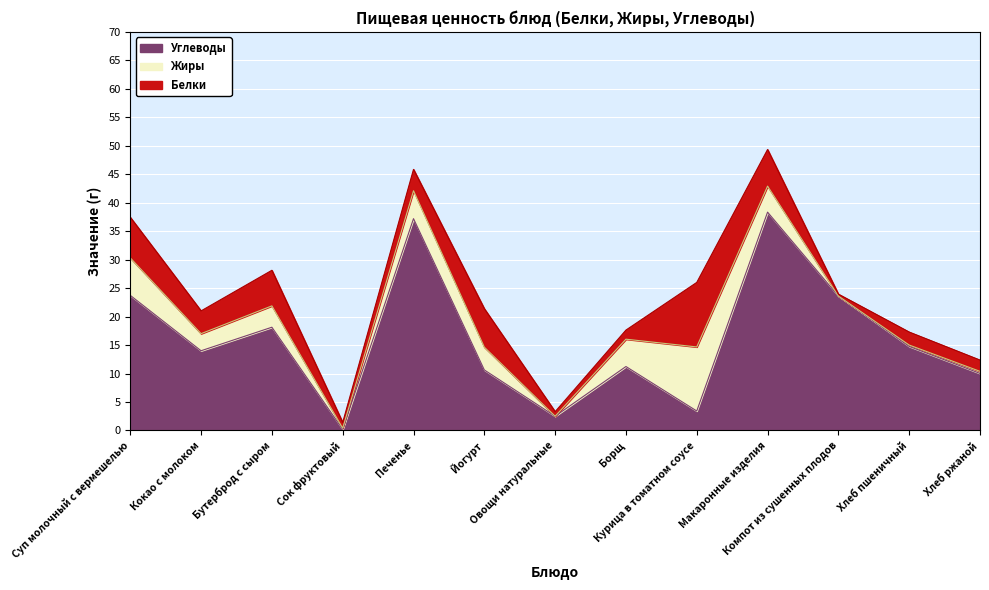

What is the maximum value for Углеводы?

38.3